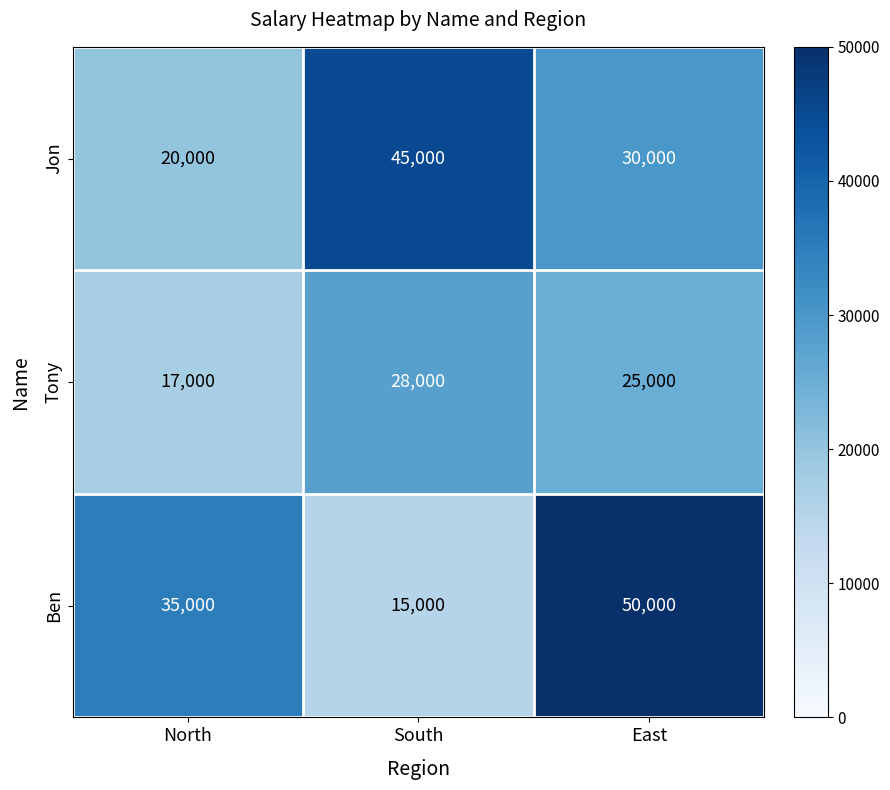

How many Ben values are between 15000 and 50000?

3